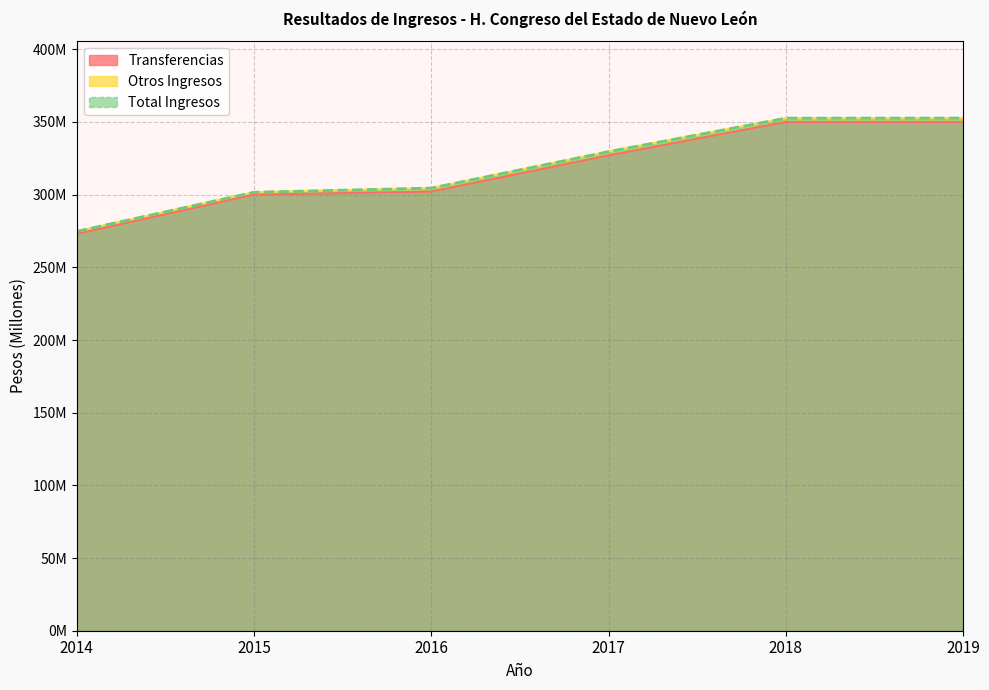

Reading left to right, transcribe all the data shown in this chart.

Transferencias: 273.0	300.0	302.1	327.0	350.0	350.0
Total Ingresos: 274.8	301.7	304.5	329.6	352.6	352.7